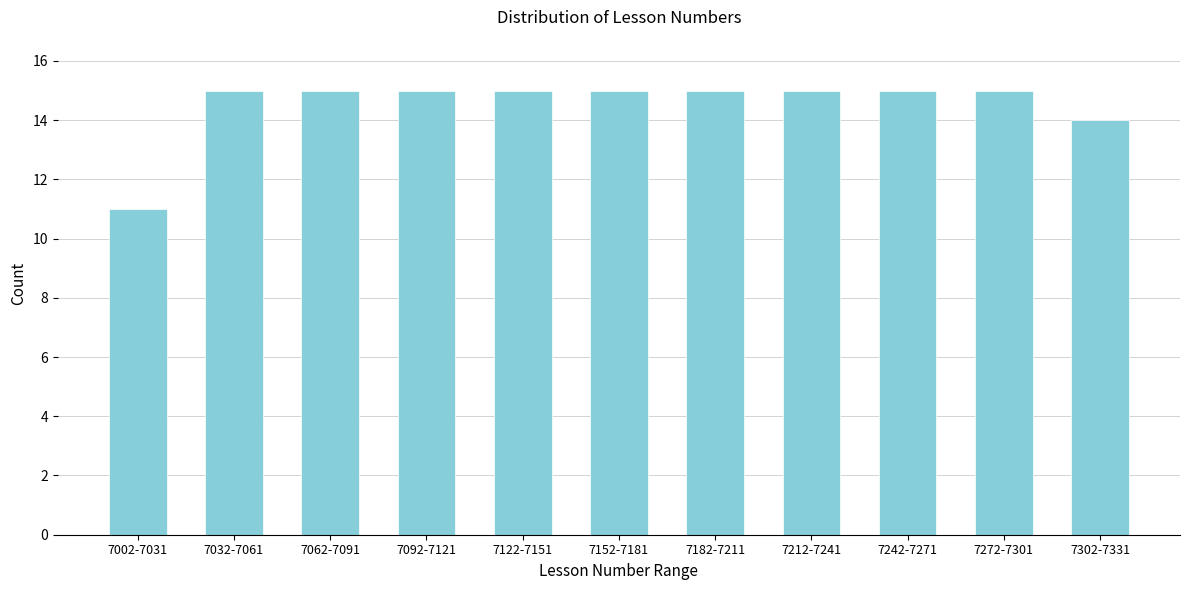

Reading right to left, list all the values displayed in this chart.

14	15	15	15	15	15	15	15	15	15	11